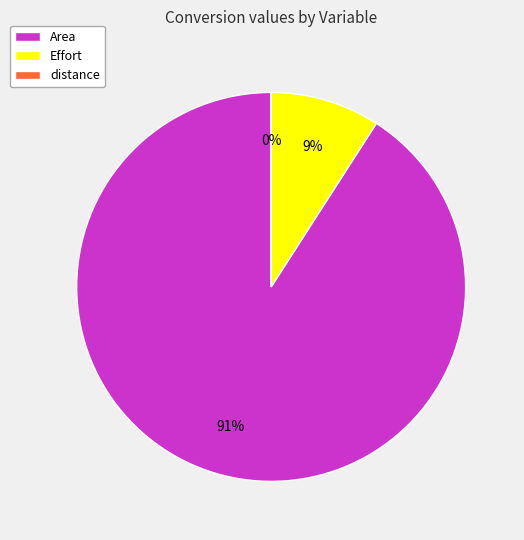

Which slice is the largest?

Area